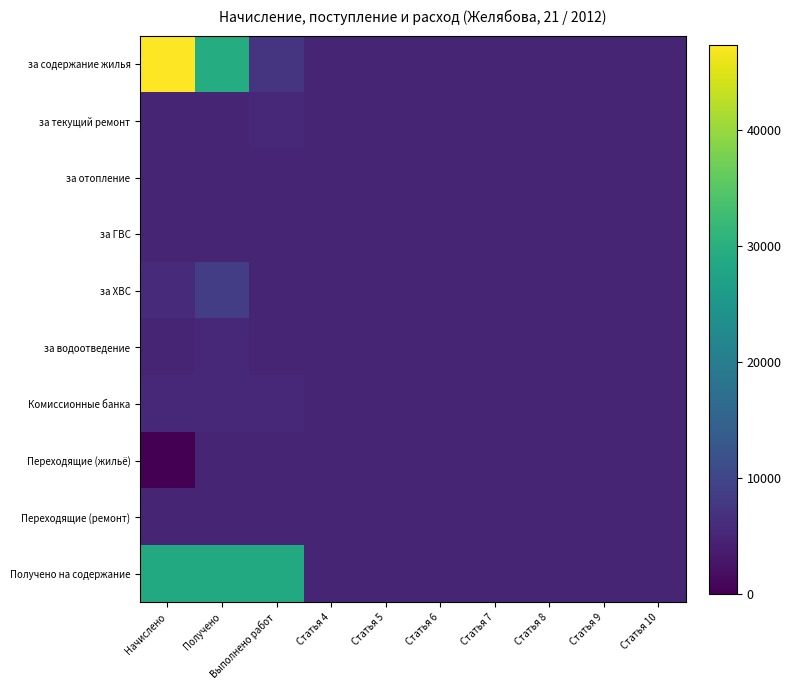

At which category is the sum across all series the highest?

Начислено